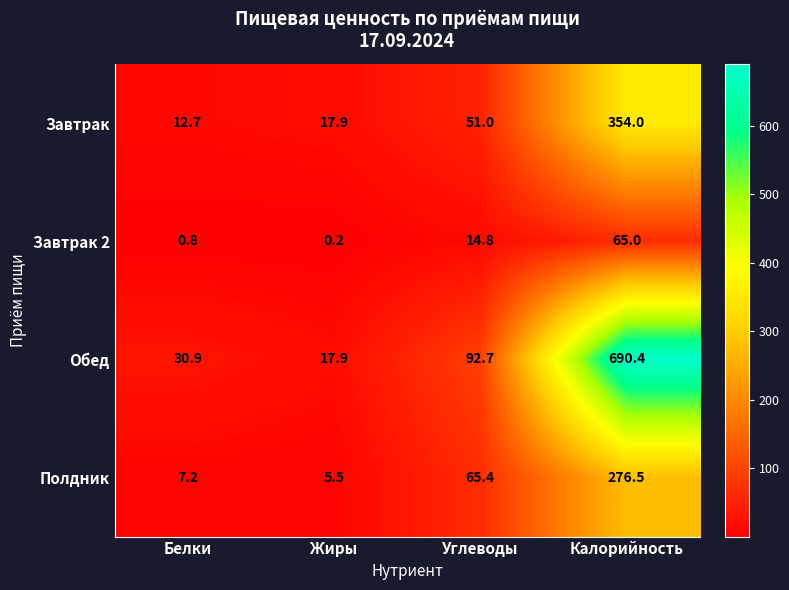

Reading right to left, extract all data points from this chart.

Завтрак: Калорийность=354.0	Углеводы=51.0	Жиры=17.9	Белки=12.7
Завтрак 2: Калорийность=65.0	Углеводы=14.8	Жиры=0.2	Белки=0.8
Обед: Калорийность=690.4	Углеводы=92.7	Жиры=17.9	Белки=30.9
Полдник: Калорийность=276.5	Углеводы=65.4	Жиры=5.5	Белки=7.2